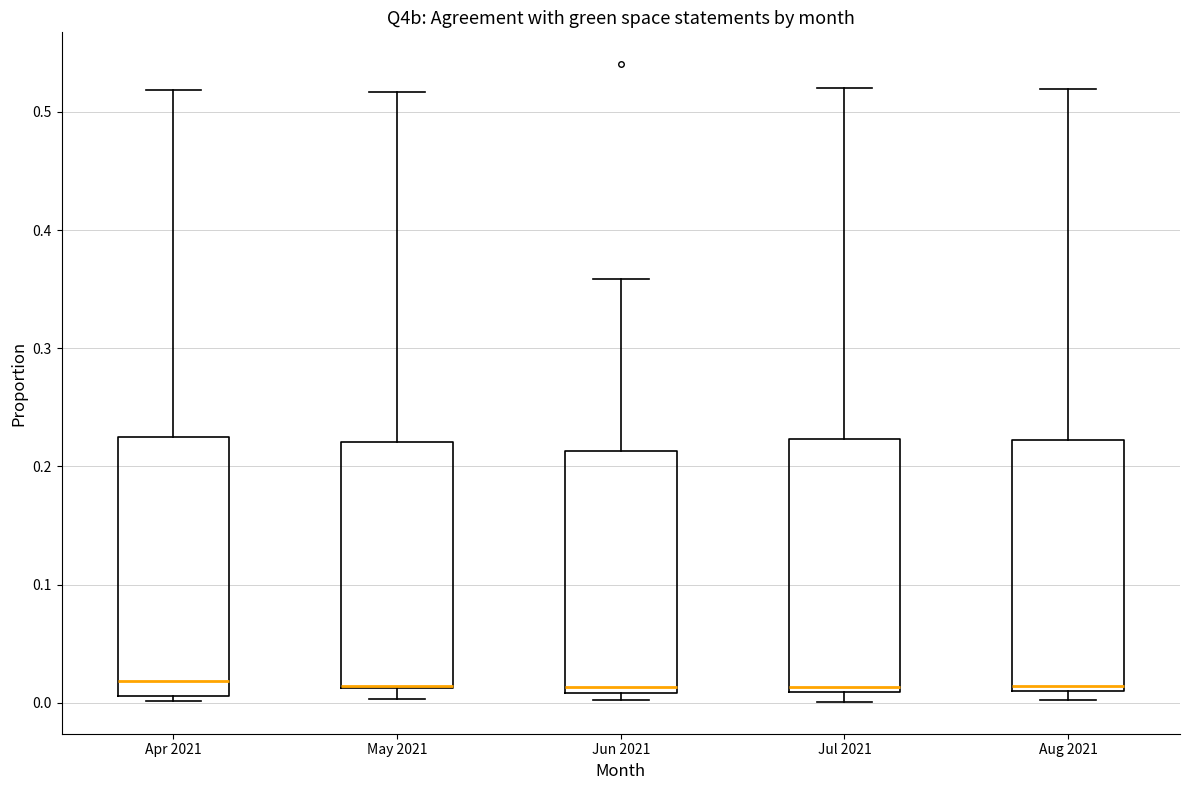

Reading left to right, transcribe this box plot: for each box, give where its median line is, the range the box spans, and where its two whiskers end, as read against the y-axis. The values are not printed on the chart, so give them approximately, as read against the axis.

Apr 2021: median 0.02, box 0.01 to 0.22, whiskers 0.00 to 0.52
May 2021: median 0.01, box 0.01 to 0.22, whiskers 0.00 to 0.52
Jun 2021: median 0.01 (just above the box's lower edge), box 0.01 to 0.21, whiskers 0.00 to 0.36
Jul 2021: median 0.01 (just above the box's lower edge), box 0.01 to 0.22, whiskers 0.00 to 0.52
Aug 2021: median 0.01 (just above the box's lower edge), box 0.01 to 0.22, whiskers 0.00 to 0.52